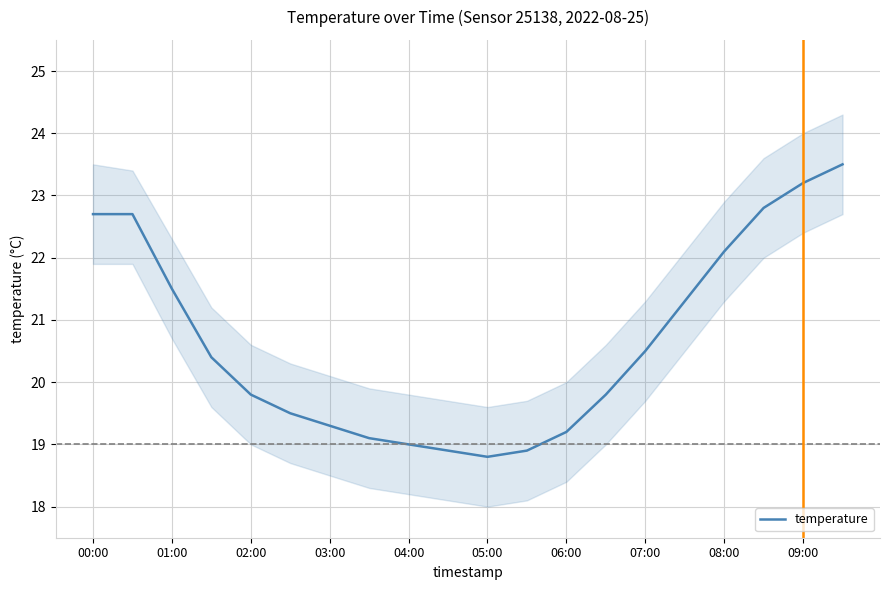

What is the maximum value for temperature?

23.5